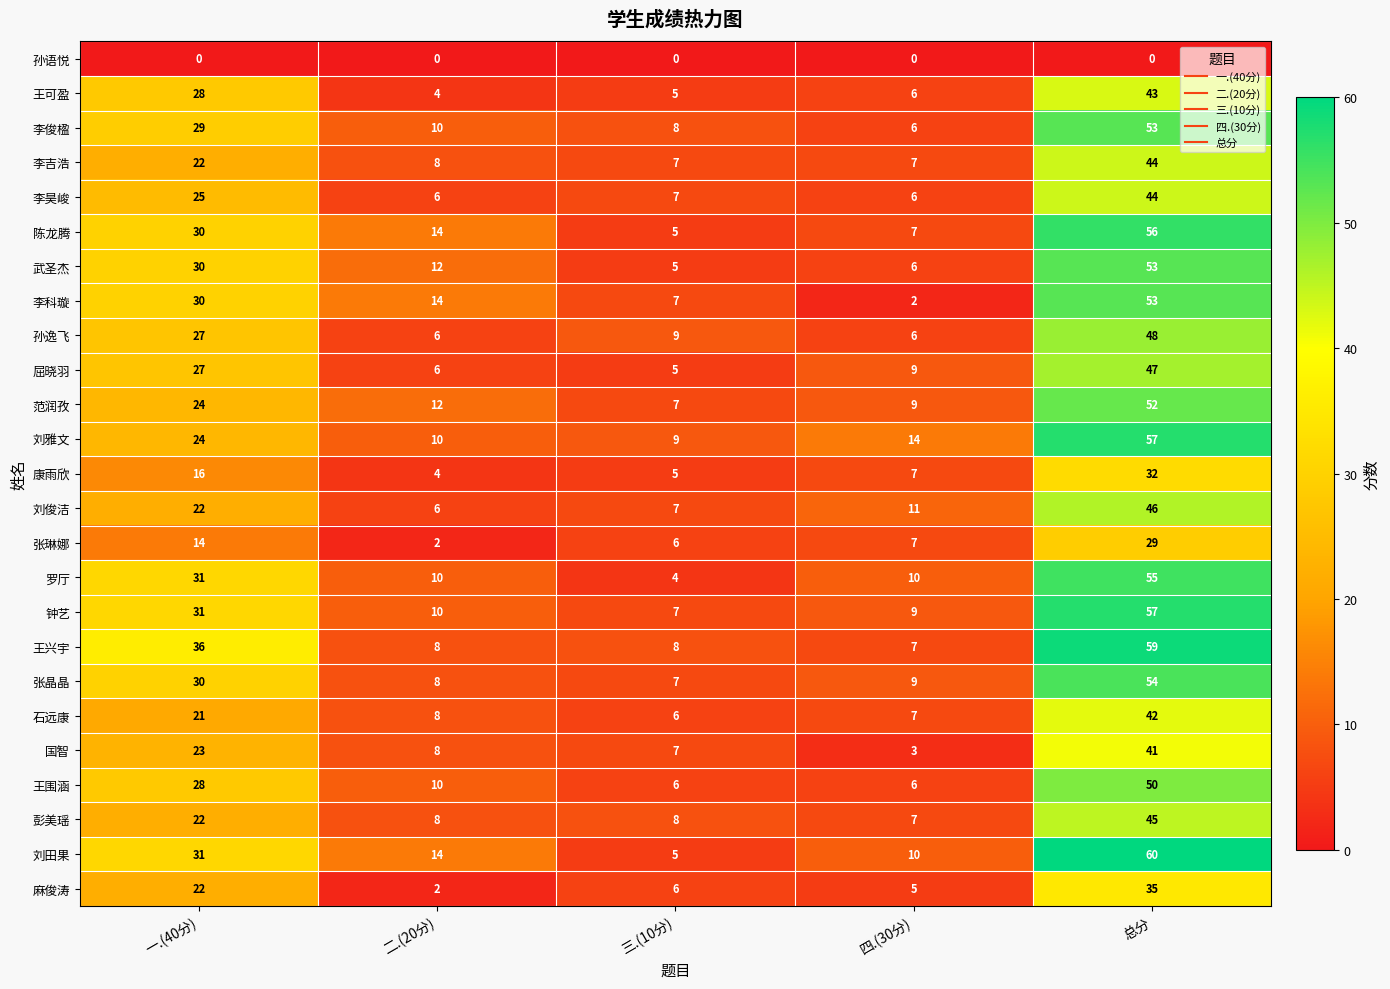

What is the spread (max minus min) of values at 总分?

60